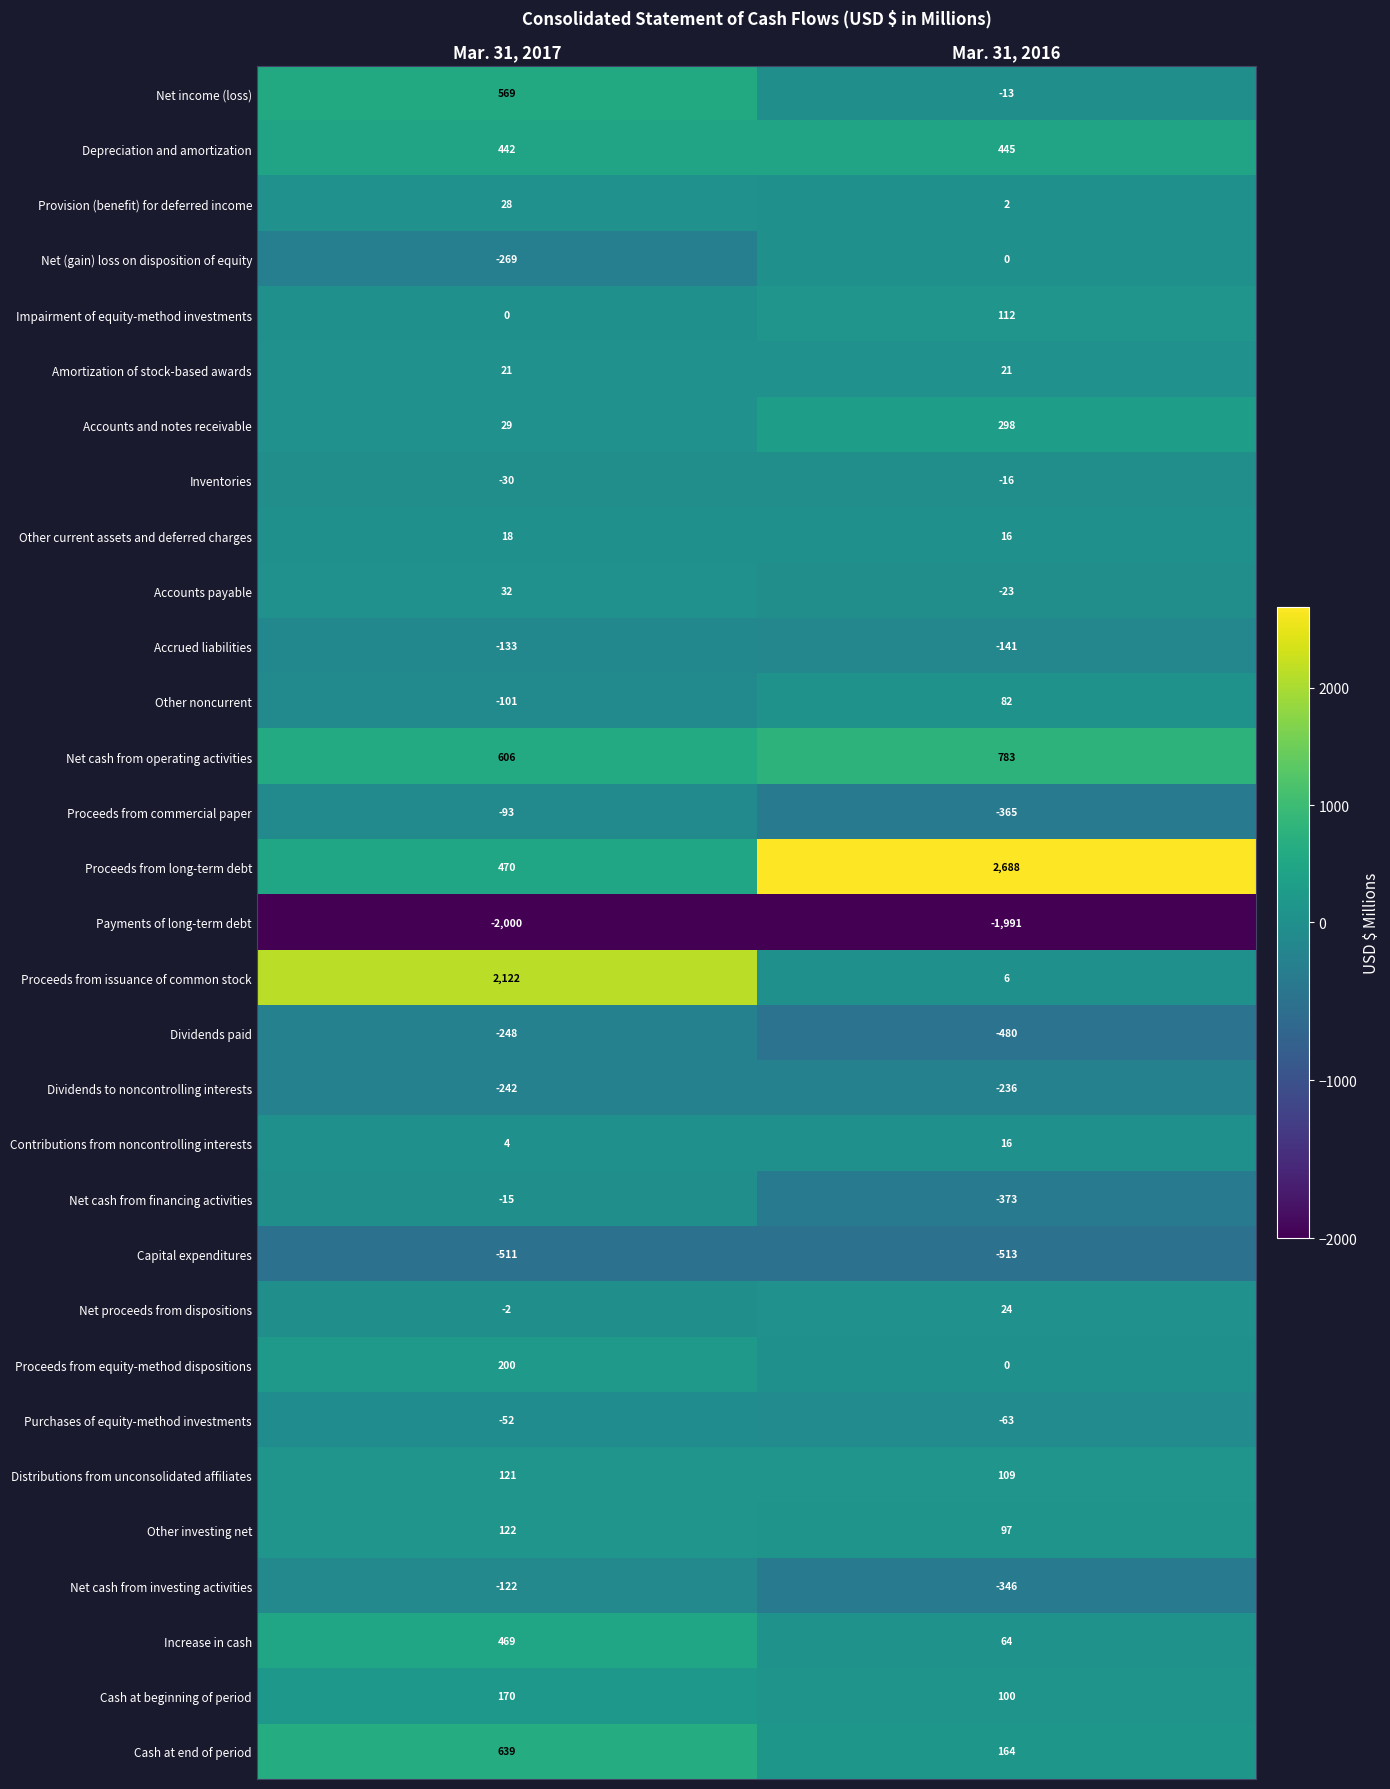

What is the difference between the maximum and minimum values in the Accounts and notes receivable series?

269